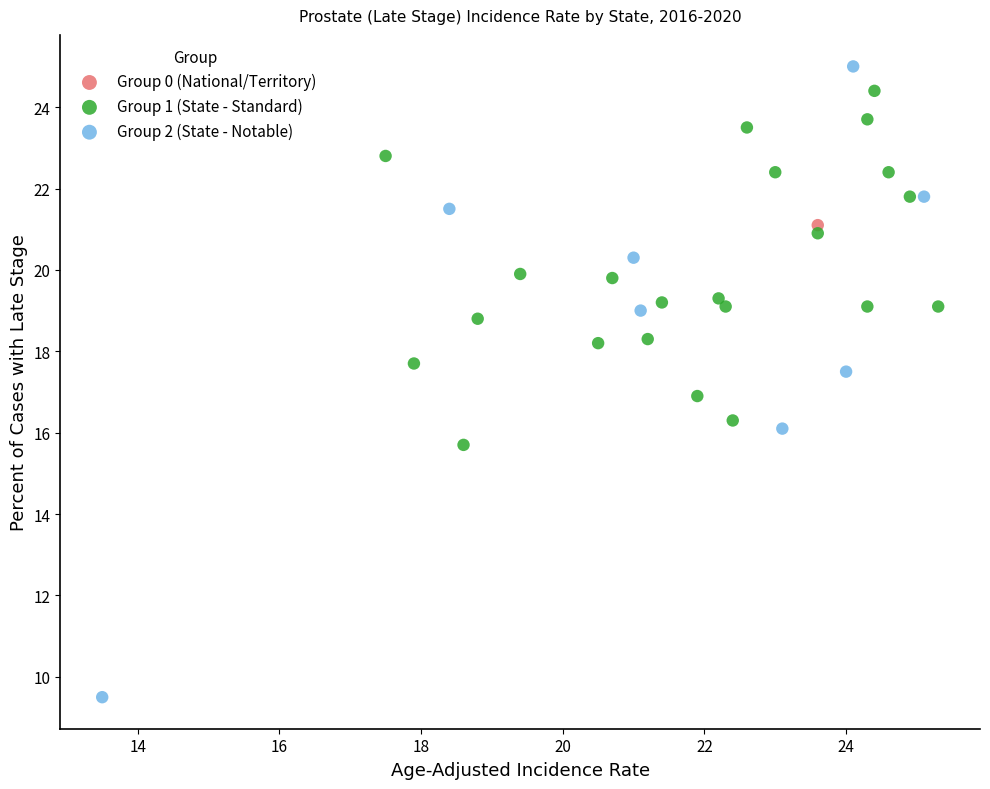

What are all the series names shown in the legend?

Group 0 (National/Territory), Group 1 (State - Standard), Group 2 (State - Notable)